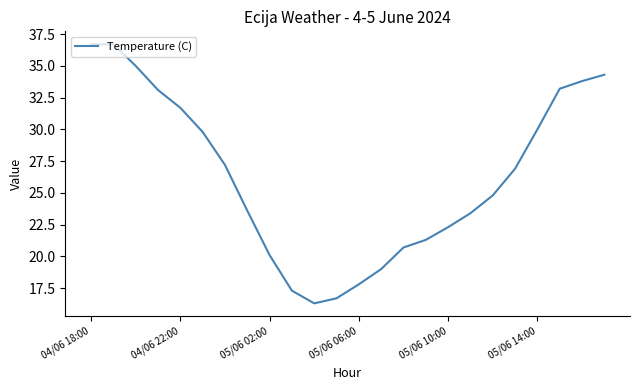

What is the difference between the maximum and minimum values?

20.4